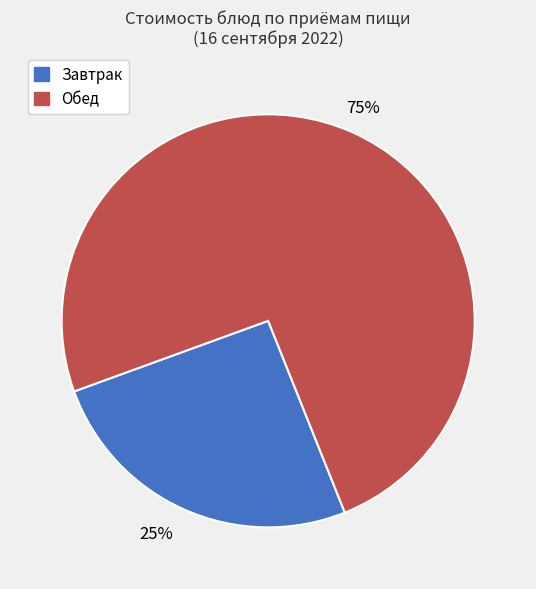

How many segments does this pie chart have?

2